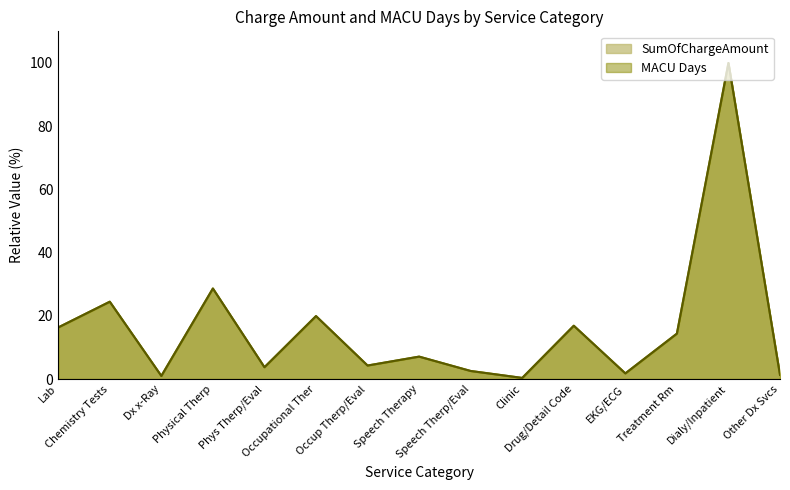

At how many categories does at least one series exceed 55?

1